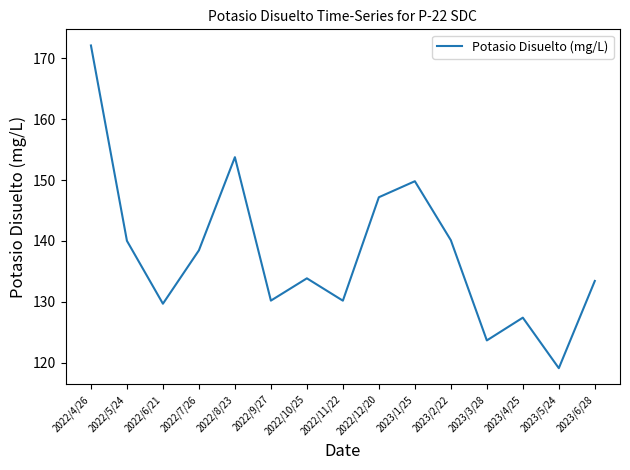

How many values exceed 133?

9